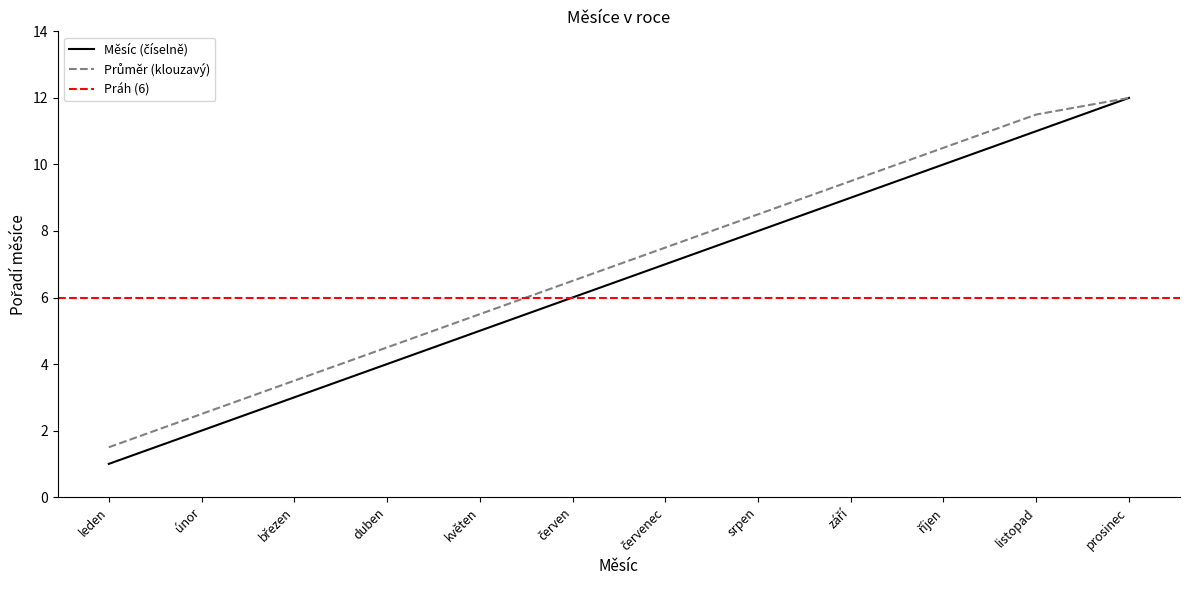

What position from the right is září?

4